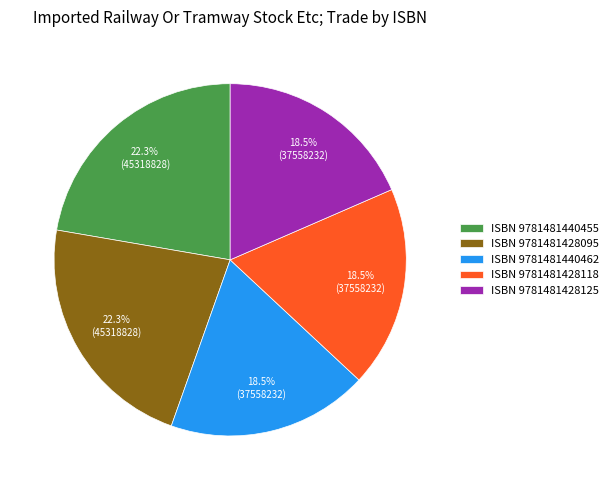

Is the sum of ISBN 9781481440462 and ISBN 9781481428125 greater than half?

No